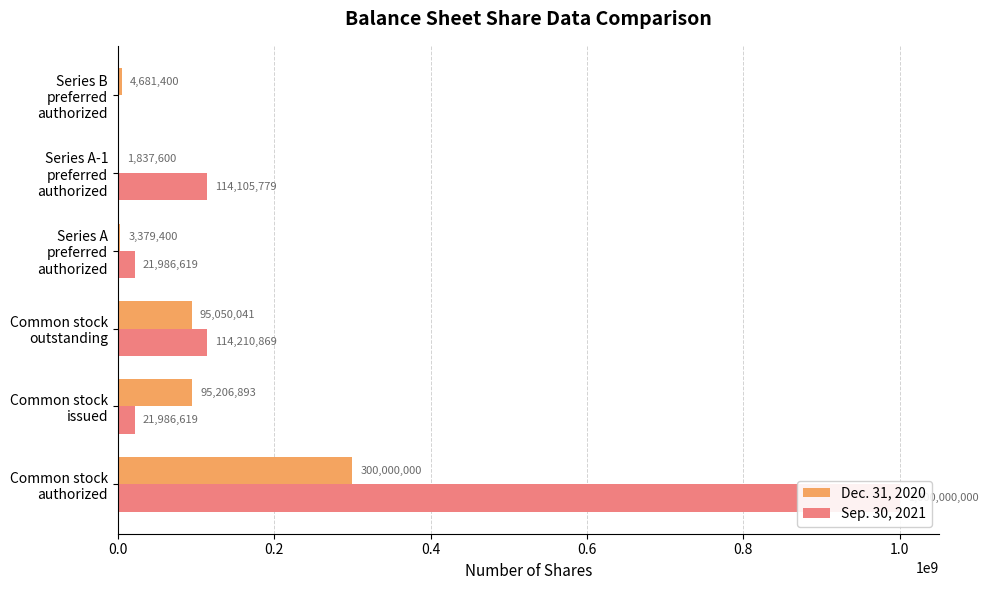

Count the number of categories in the chart.

6